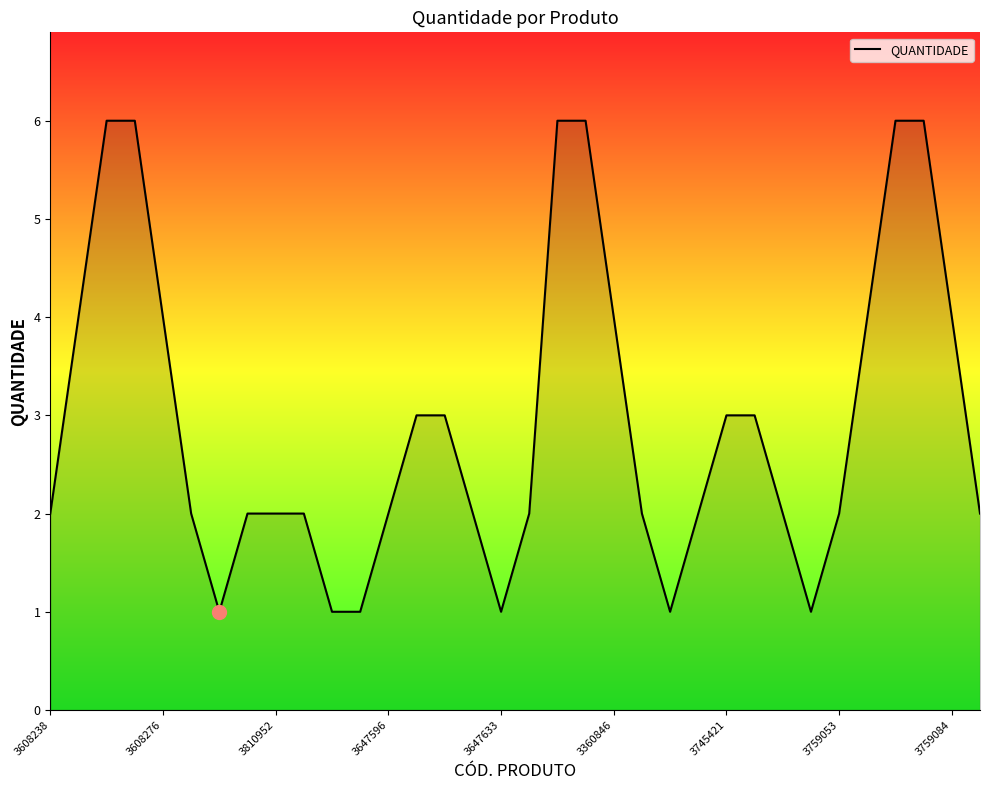

What is the difference between the maximum and minimum values?

5